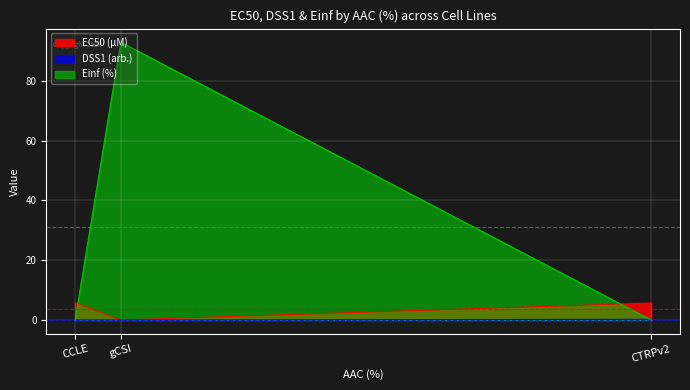

What position from the left is CTRPv2?

3